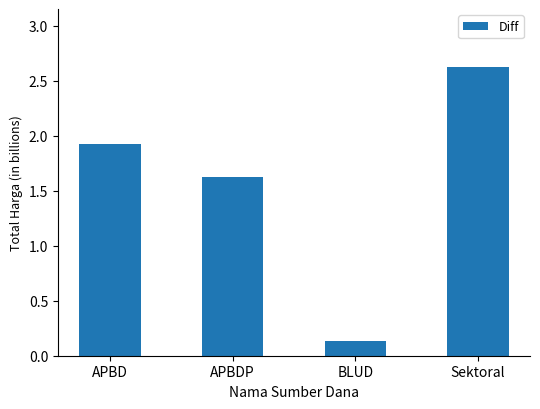

What is the average value?

1.6